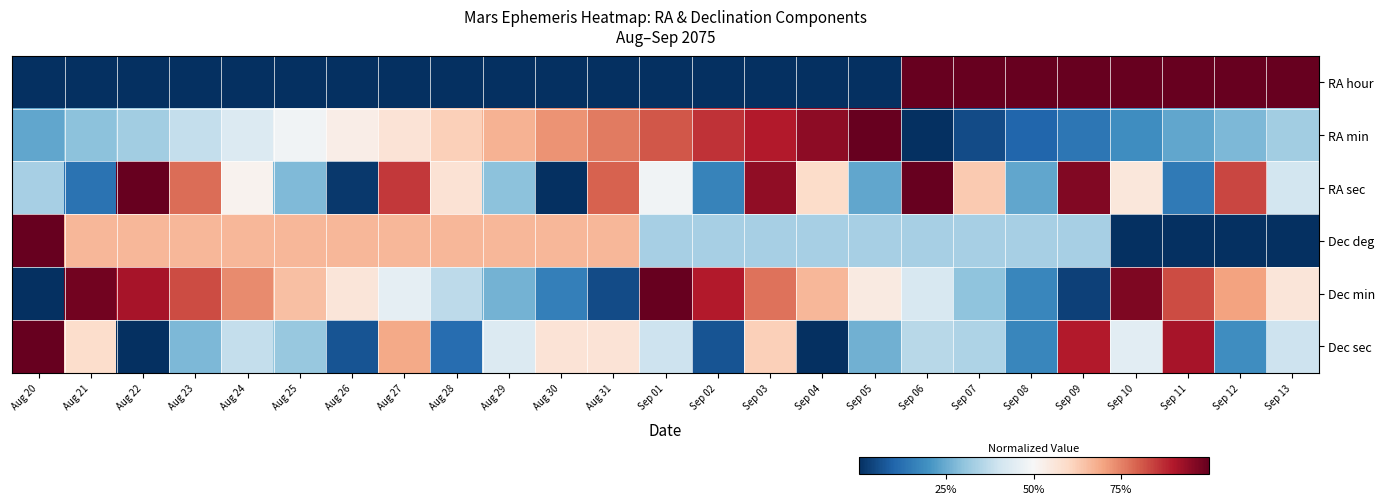

Which series has the largest range (max minus min)?

RA hour